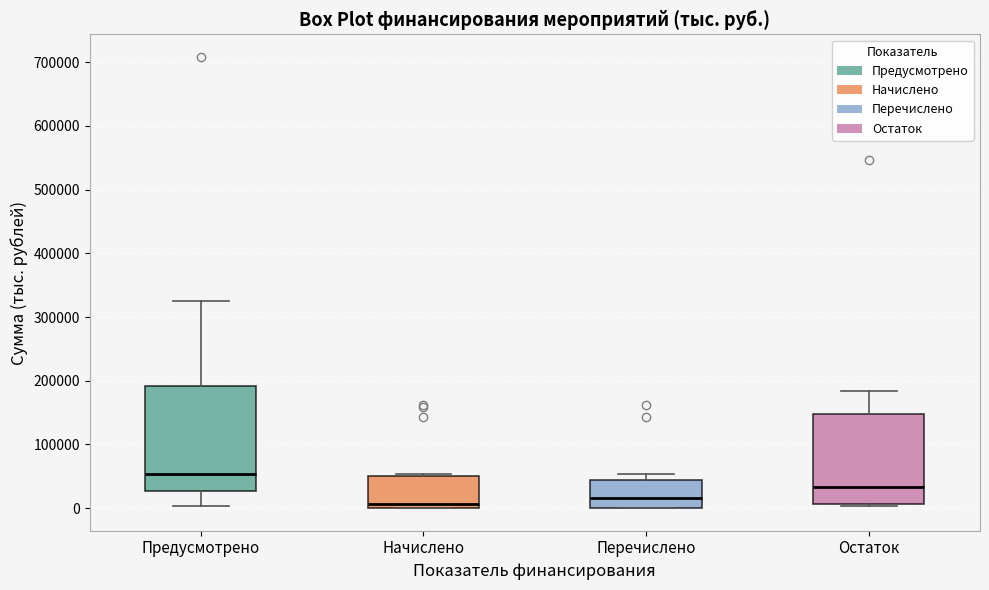

Reading left to right, read every box against the y-axis: the position of its median line, the range the box covers, and the ends of its whiskers. The values are not printed on the chart, so give them approximately, as read against the axis.

Предусмотрено: median 50000, box 30000 to 190000, whiskers 0 to 330000
Начислено: median 10000, box 0 to 50000, whiskers 0 to 50000 (just above the box's upper edge)
Перечислено: median 20000, box 0 to 40000, whiskers 0 to 50000
Остаток: median 30000, box 10000 to 150000, whiskers 0 to 180000